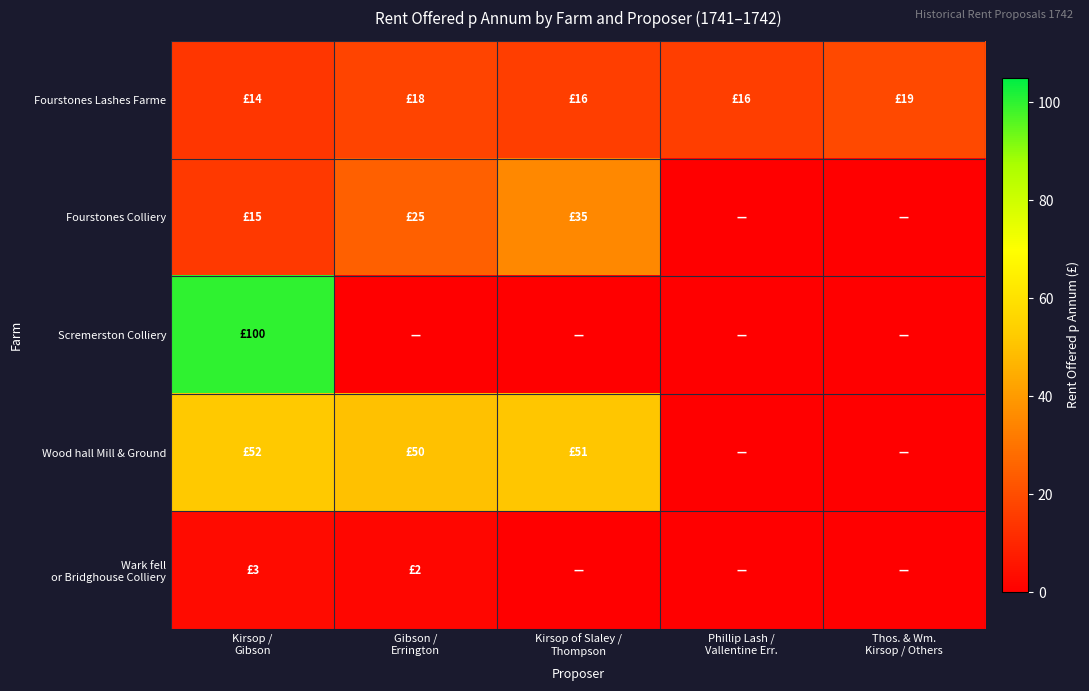

What is the spread (max minus min) of values at Thos. & Wm.
Kirsop / Others?

19